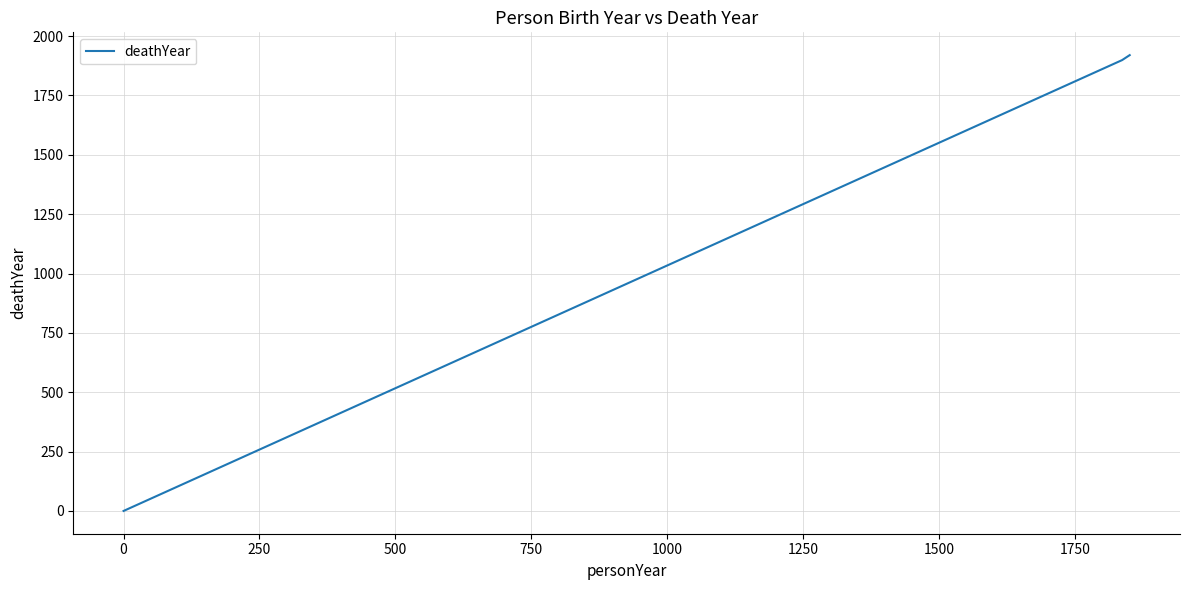

What is the sum of all values?

3819